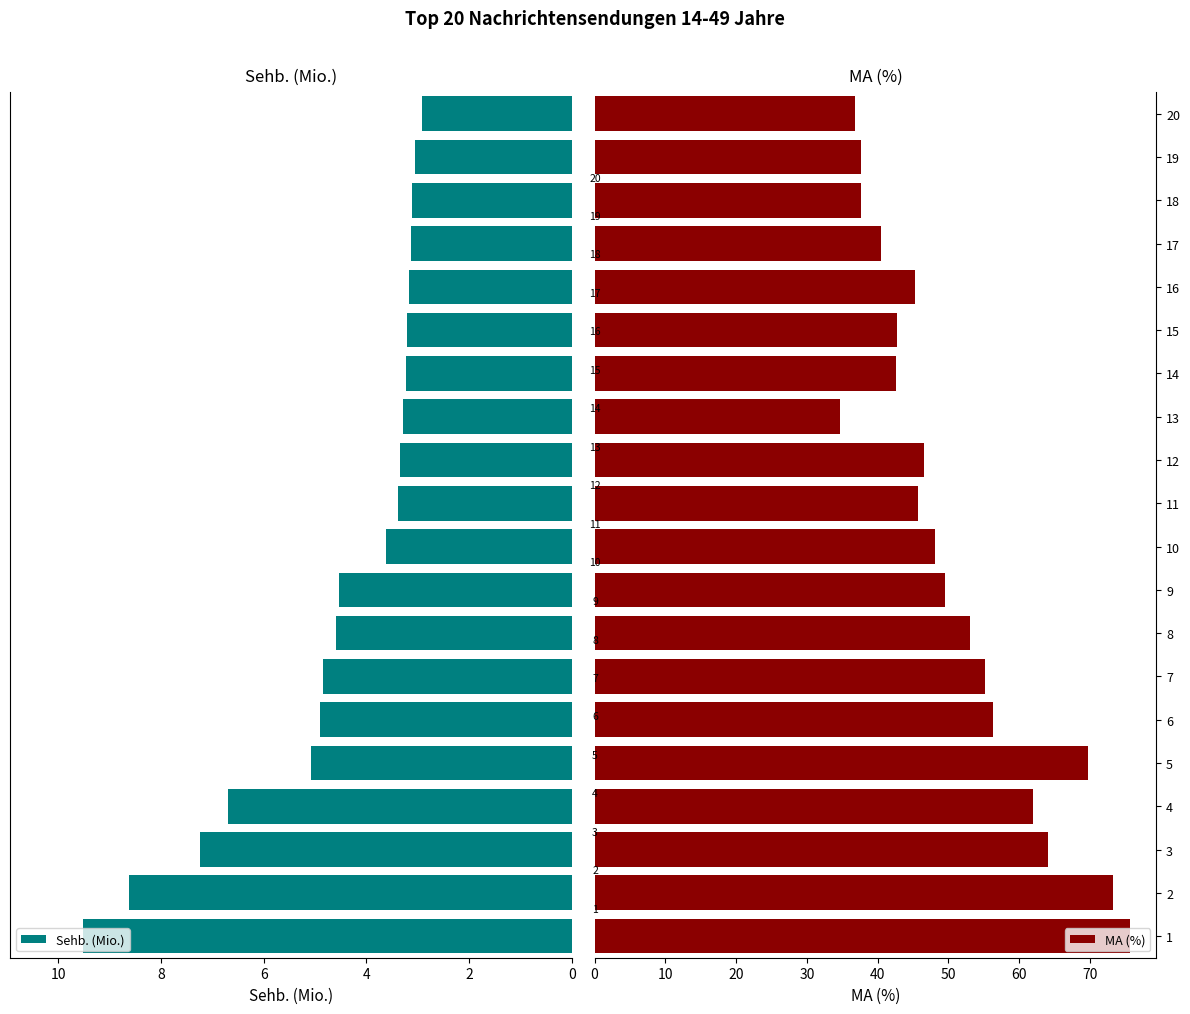

Which series has the widest spread of values?

MA (%)